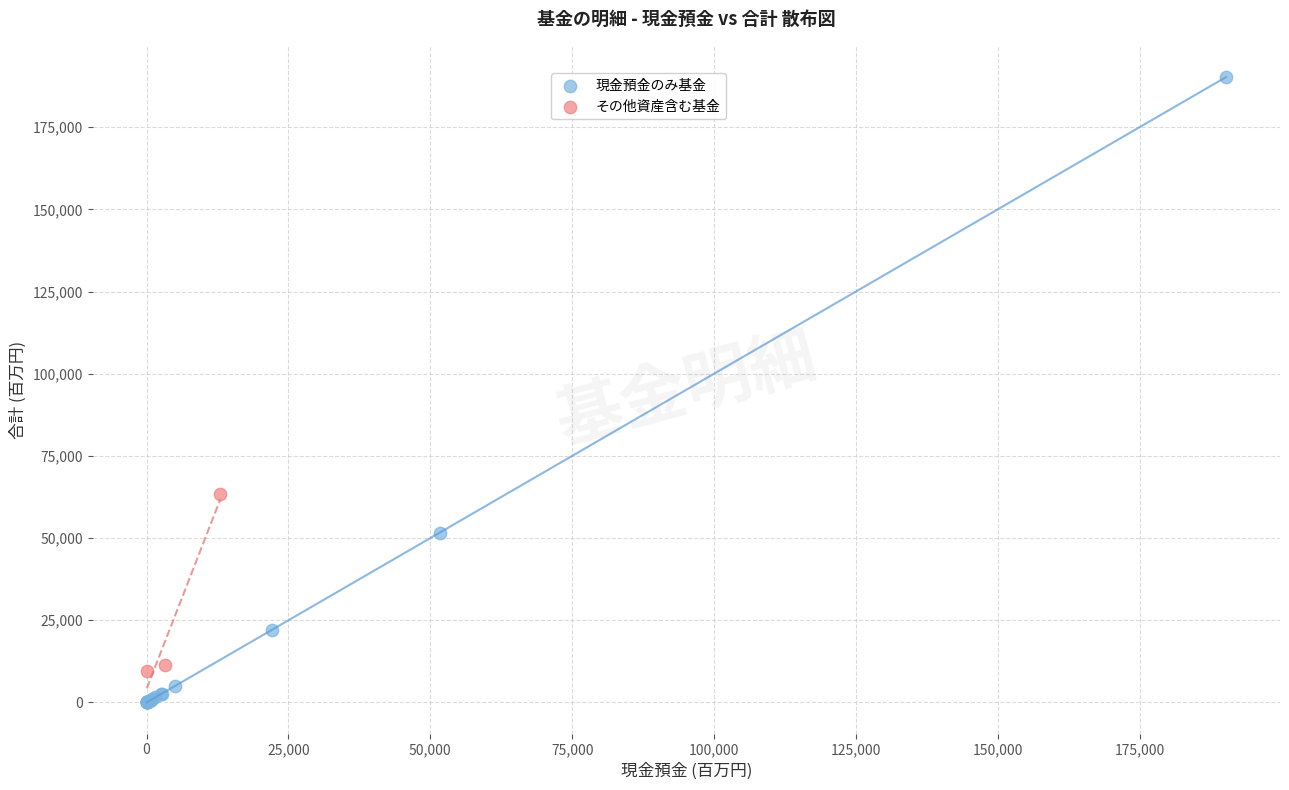

Which series contains the lowest Y value?

現金預金のみ基金